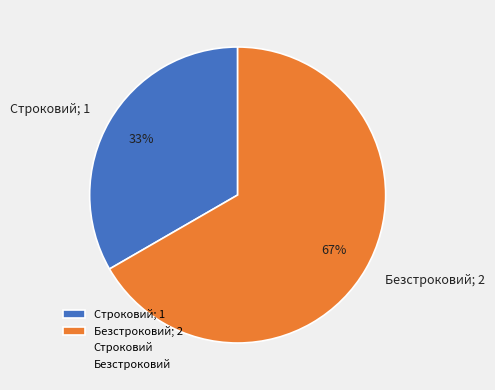

To the nearest percent, what is the combined percentage of Безстроковий and Строковий?

100%